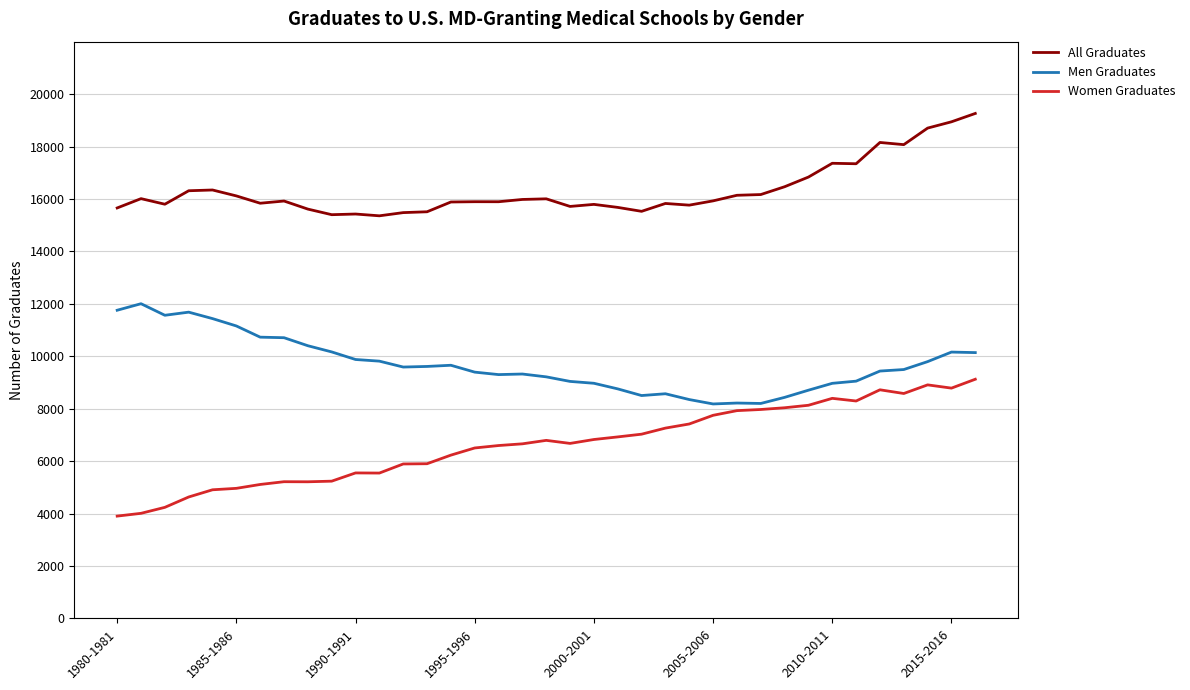

Which series has the largest total across all categories?

All Graduates